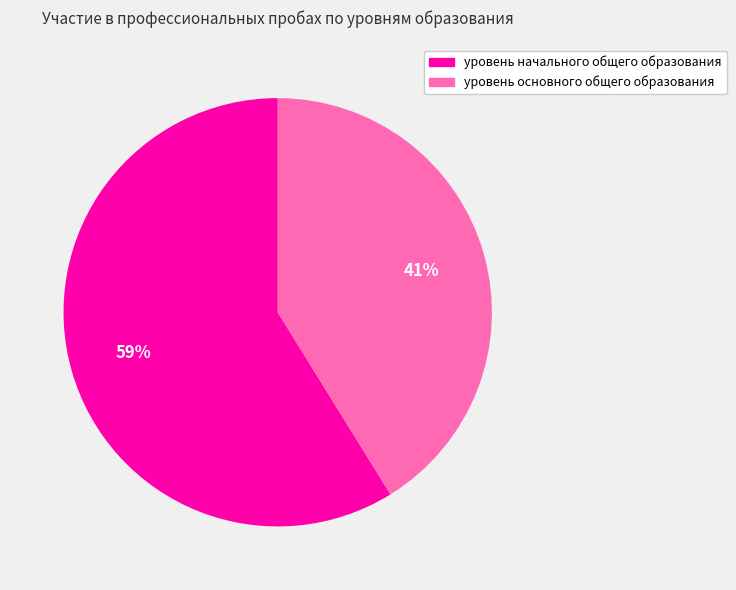

To the nearest percent, what is the average slice percentage?

50%